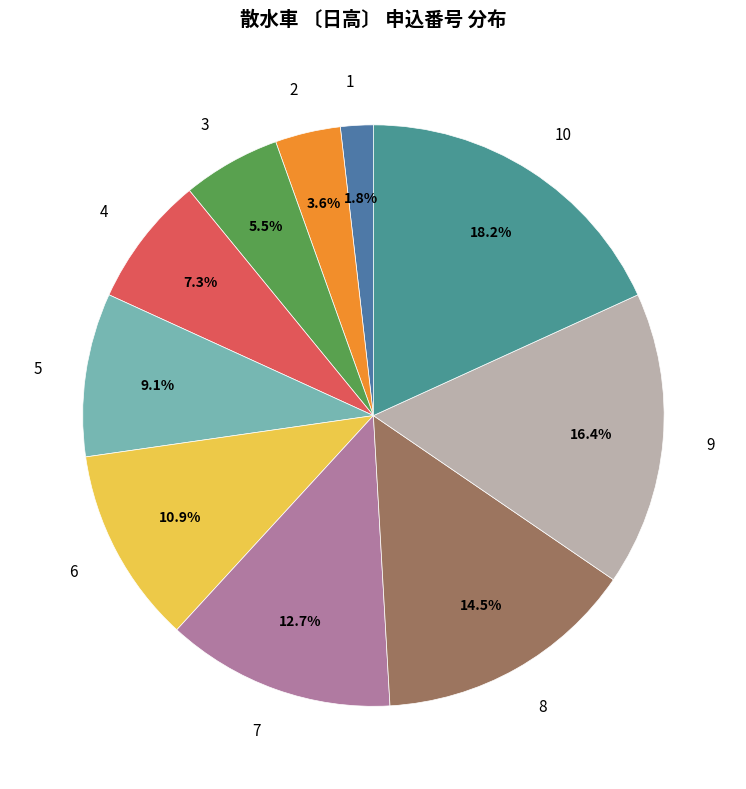

Which has a higher value, 9 or 2?

9